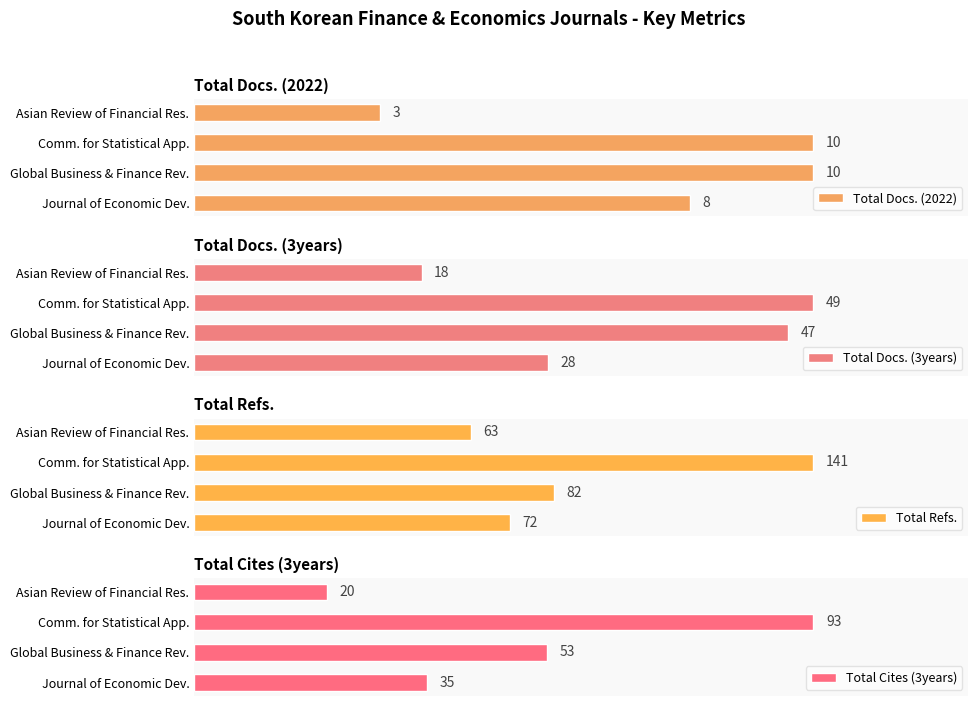

Where is Total Docs. (2022) nearest to the value 6?

Journal of Economic Dev.